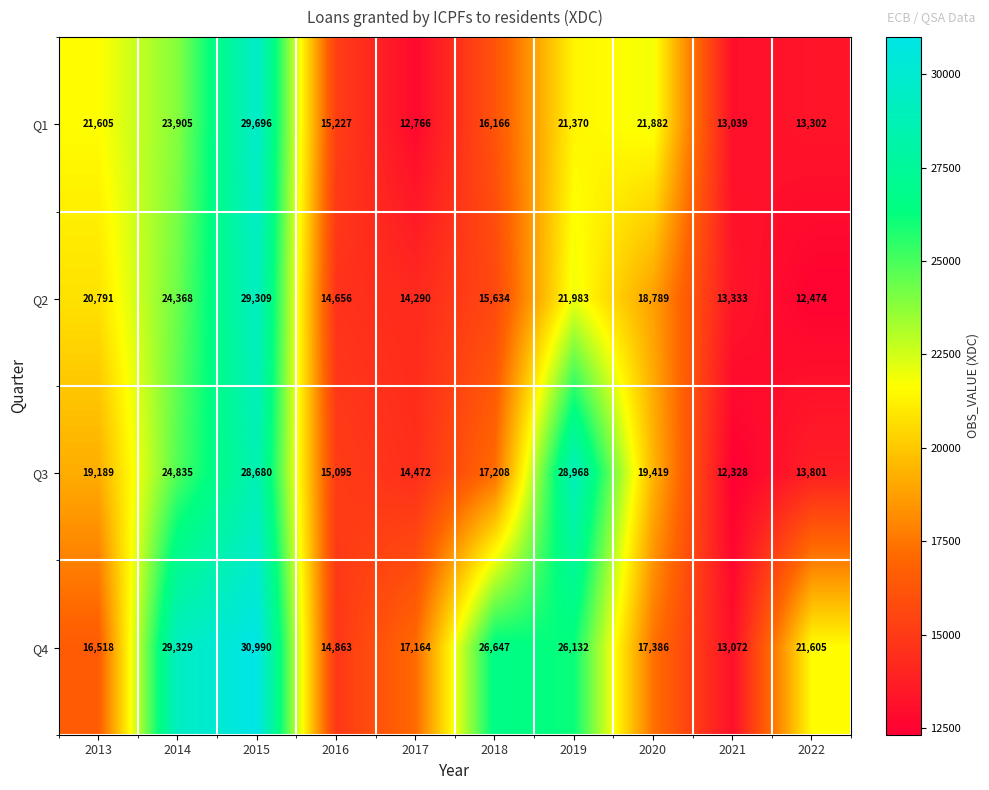

Which series has the widest spread of values?

Q4